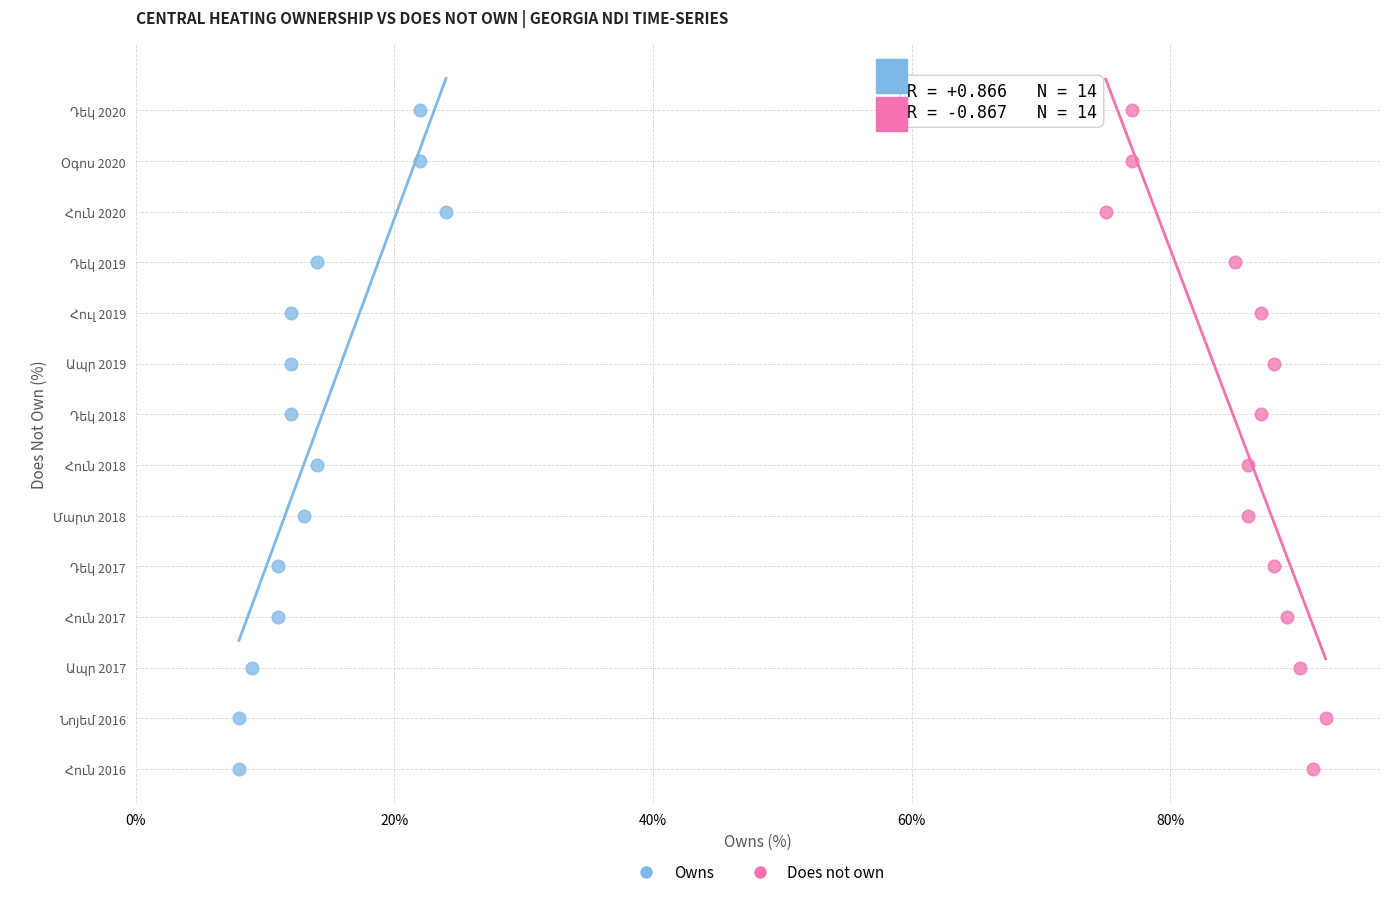

What are all the series names shown in the legend?

Owns, Does not own